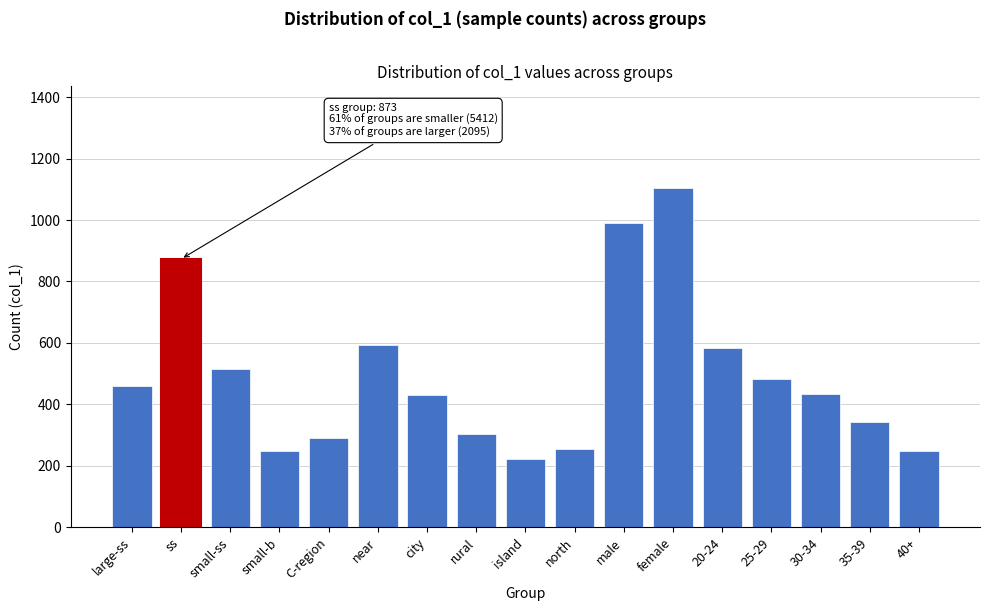

What is the difference between the values at city and 35-39?

87